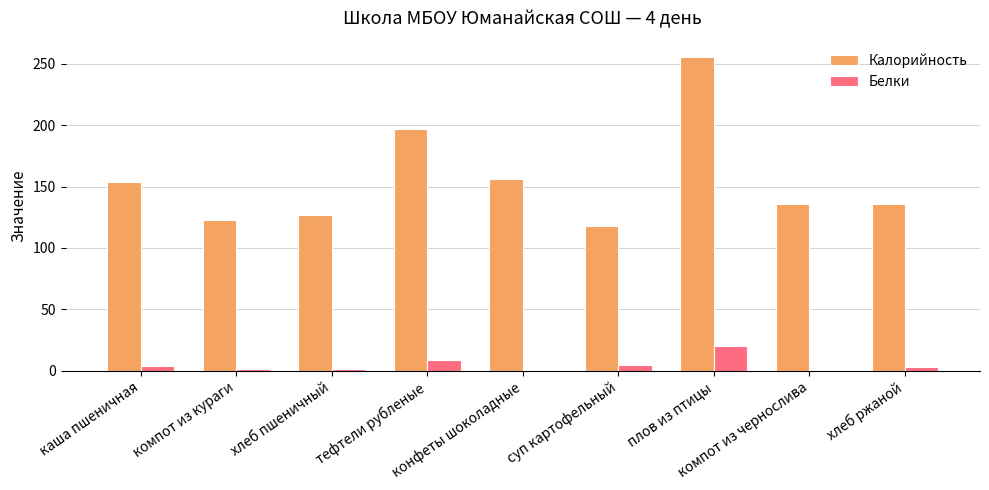

Is it true that Белки equals 0.0 at конфеты шоколадные?

True